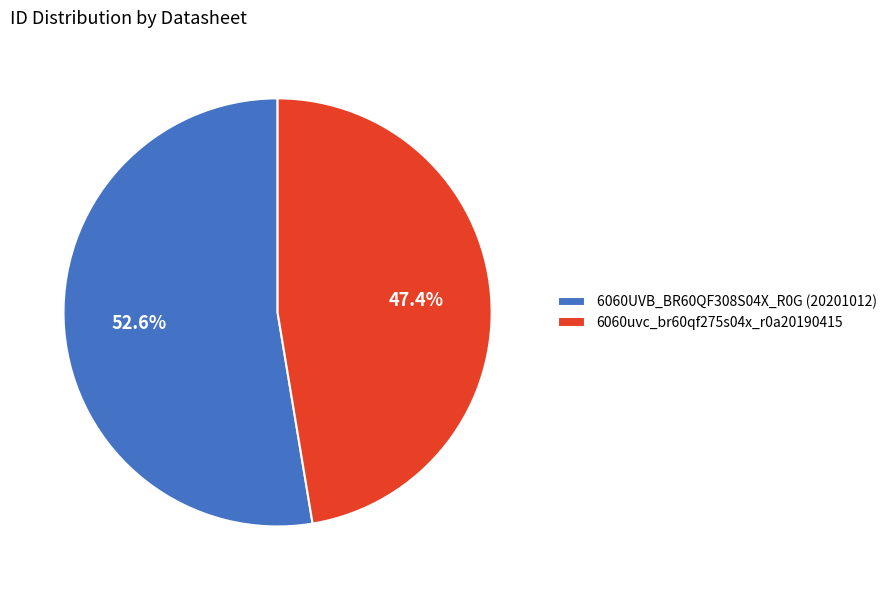

To the nearest percent, what portion does 6060uvc_br60qf275s04x_r0a20190415 represent?

47%